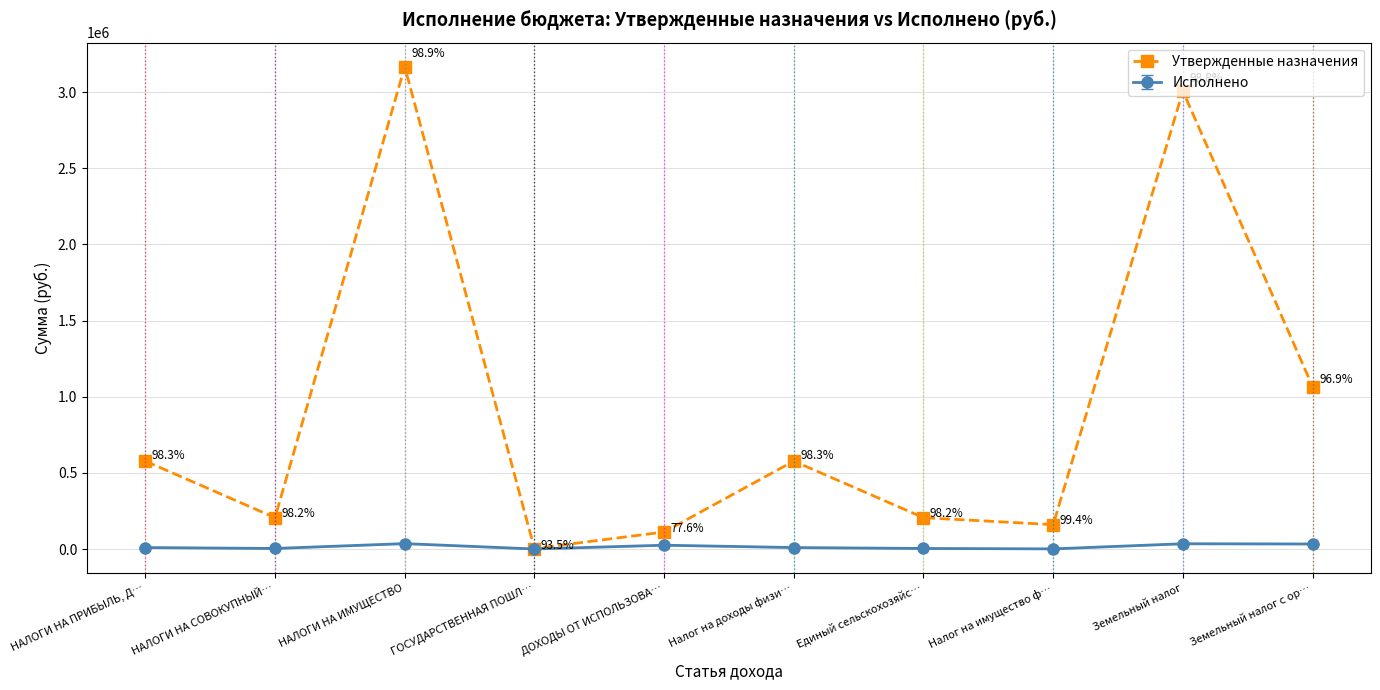

Where is the first local minimum for Утвержденные назначения?

НАЛОГИ НА СОВОКУПНЫЙ…